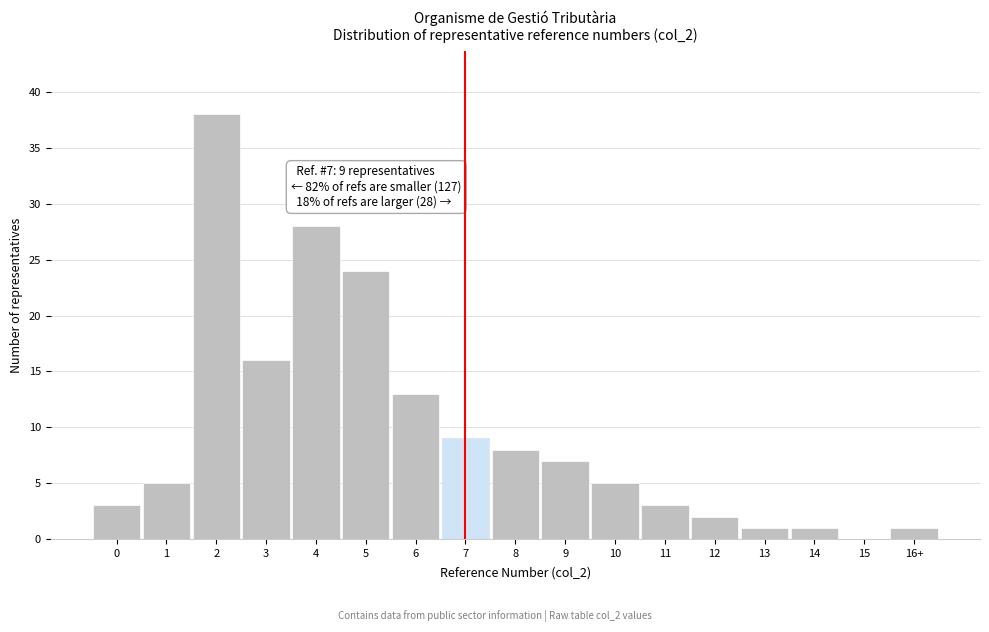

Reading left to right, transcribe all the data shown in this chart.

0=3	1=5	2=38	3=16	4=28	5=24	6=13	7=9	8=8	9=7	10=5	11=3	12=2	13=1	14=1	15=0	16+=1